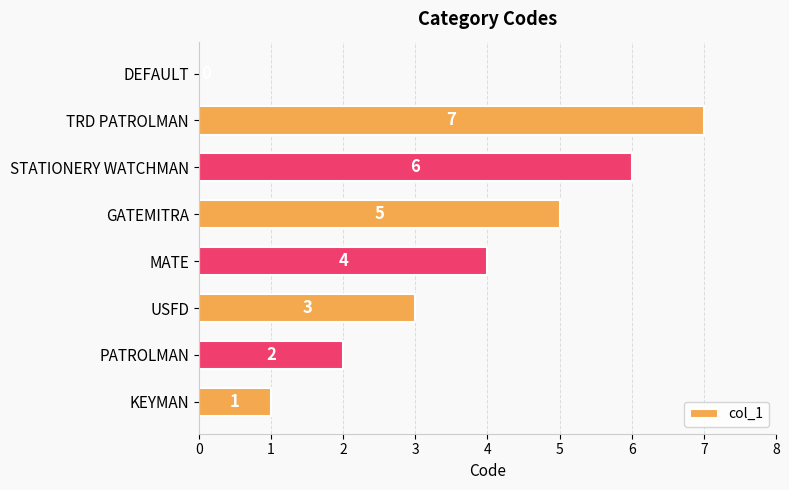

How many values are above zero?

7